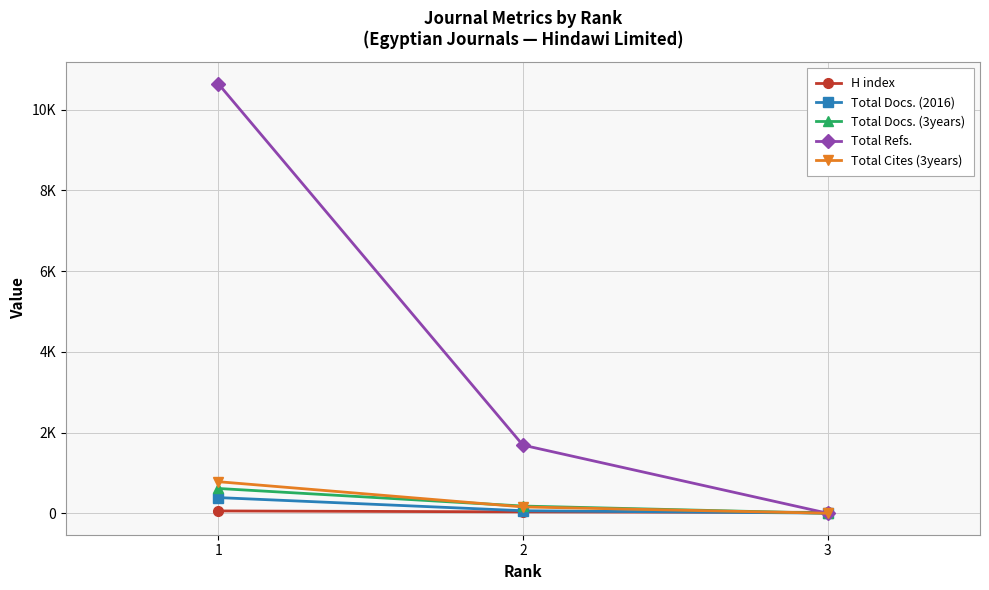

Does the chart have visible grid lines?

Yes